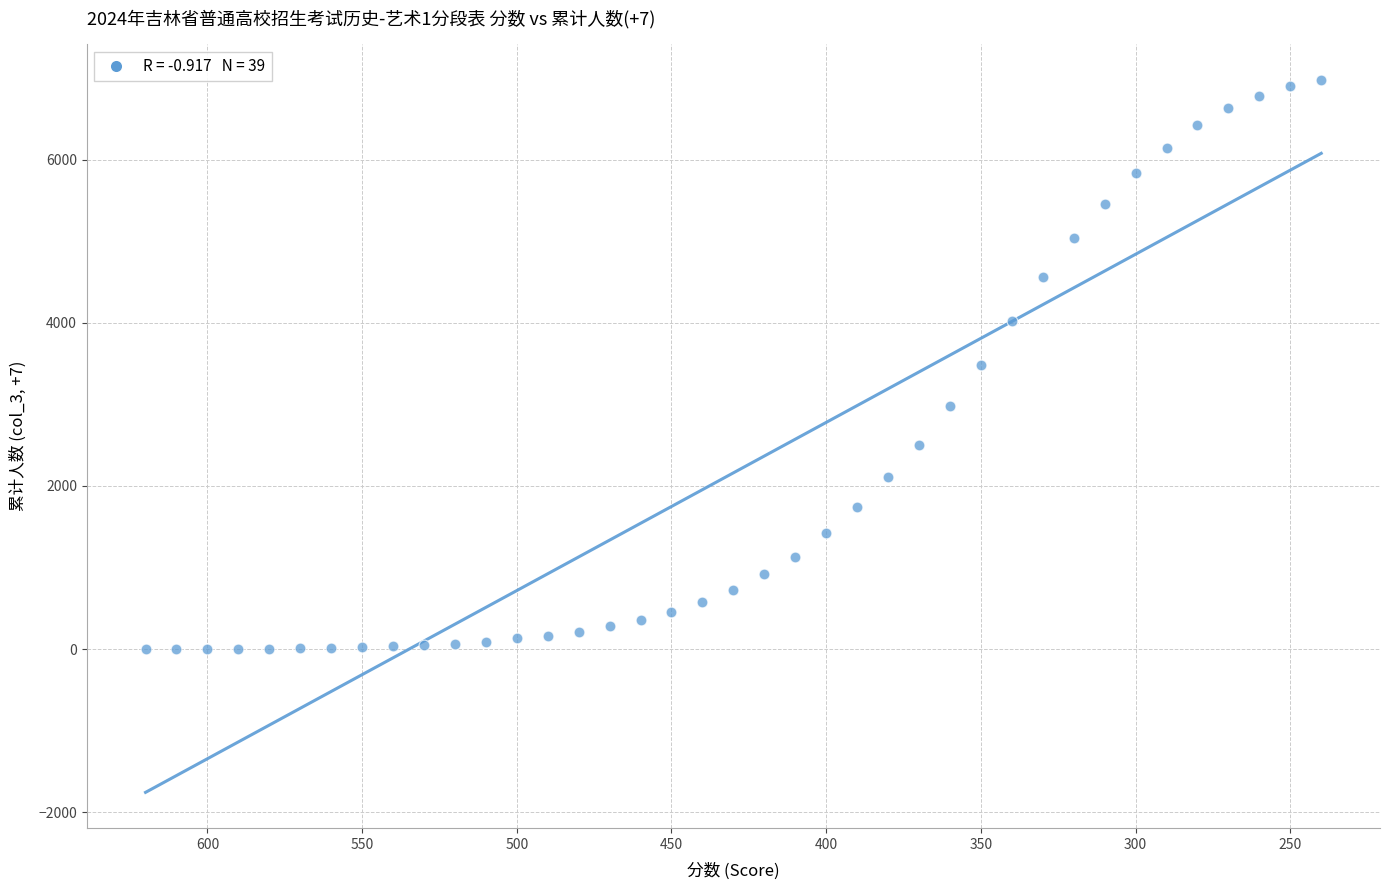

What is the range of Y values (max minus min)?

6983